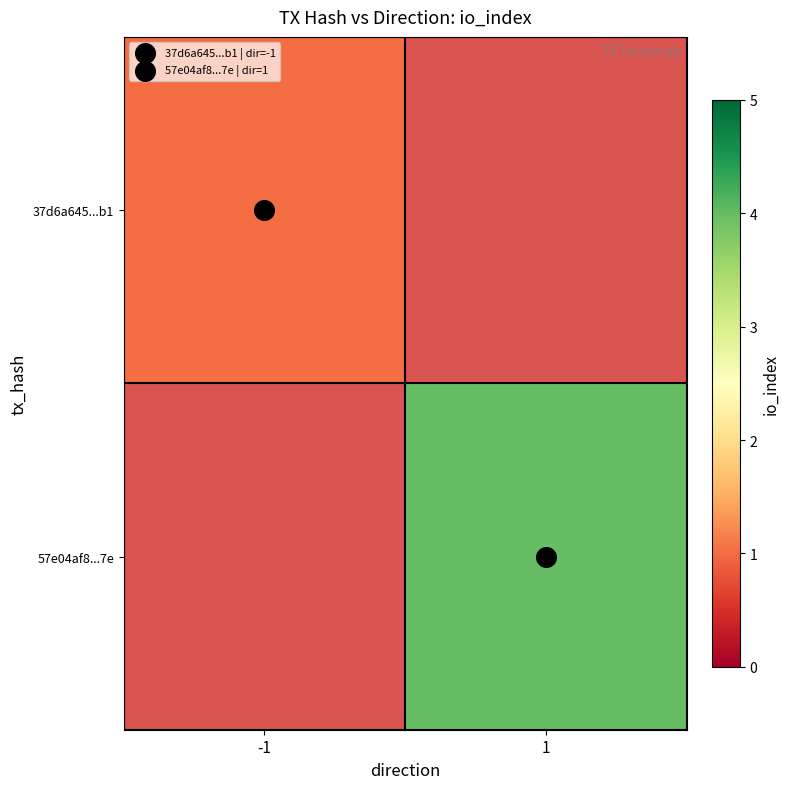

Rank the categories by 57e04af8...7e value from lowest to highest.

-1, 1